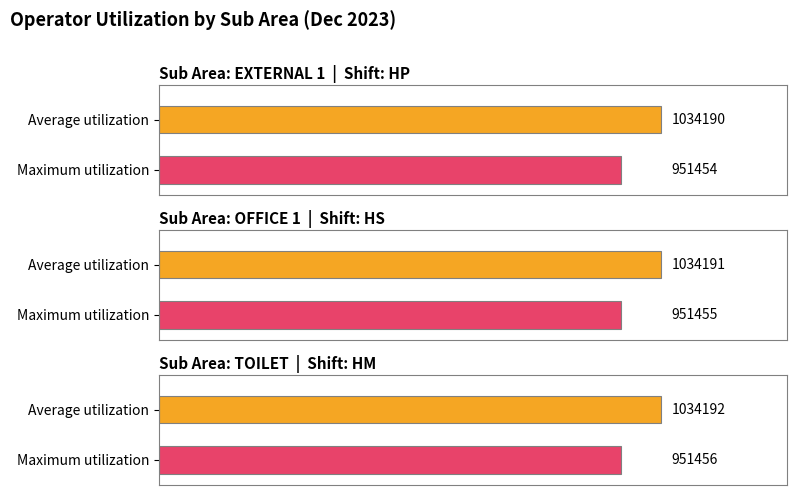

What is the sum of the values at OFFICE 1 and EXTERNAL 1?

2068381